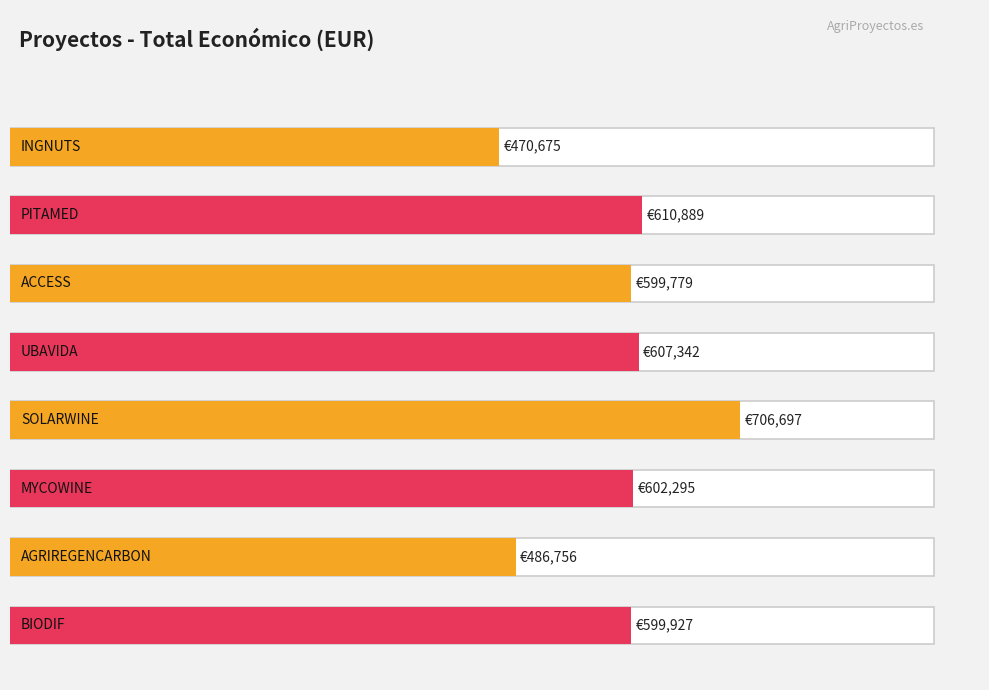

Reading left to right, list all the values displayed in this chart.

470675.0	610889.0	599779.0	607342.0	706697.0	602295.4	486756.0	599927.0